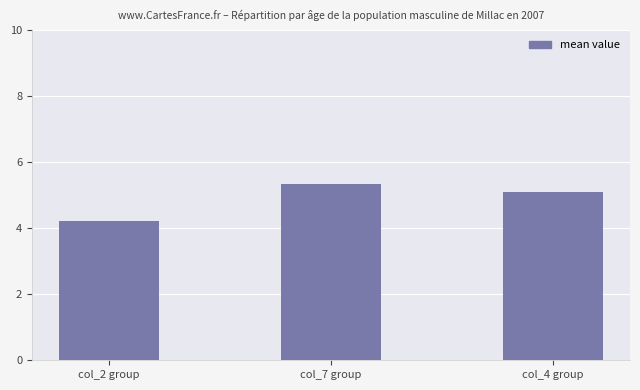

What is the sum of the values at col_4 group and col_2 group?

9.3